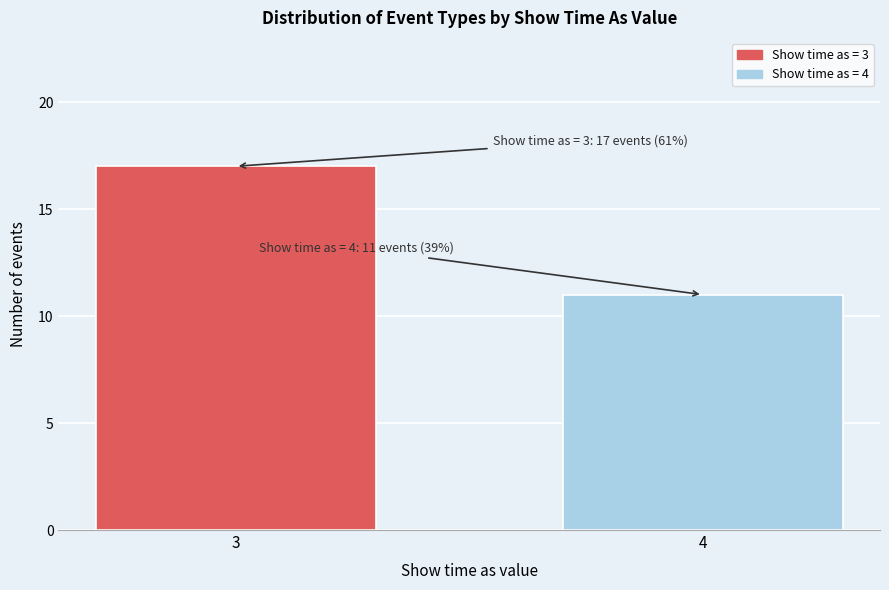

Reading right to left, list all the values displayed in this chart.

11	17